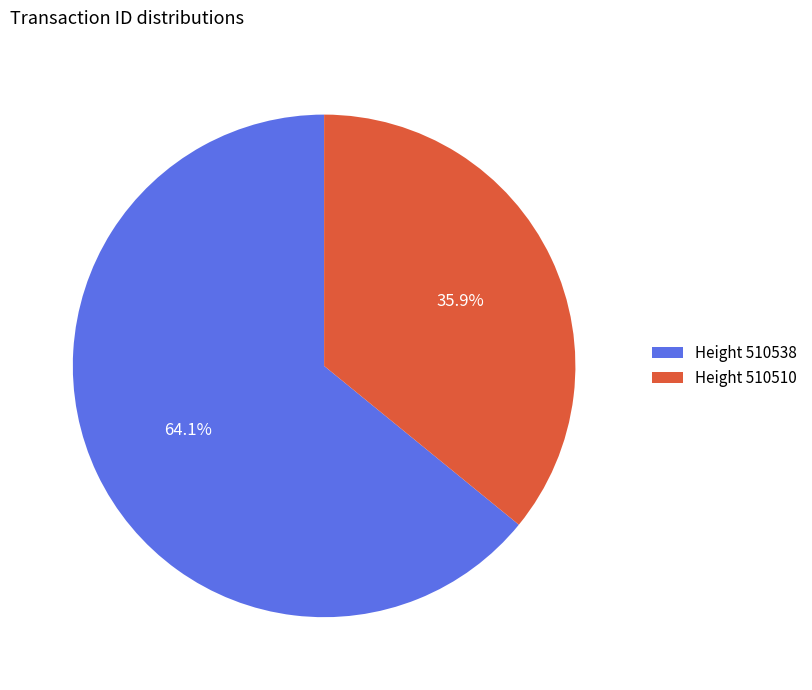

Between Height 510538 and Height 510510, which is larger?

Height 510538